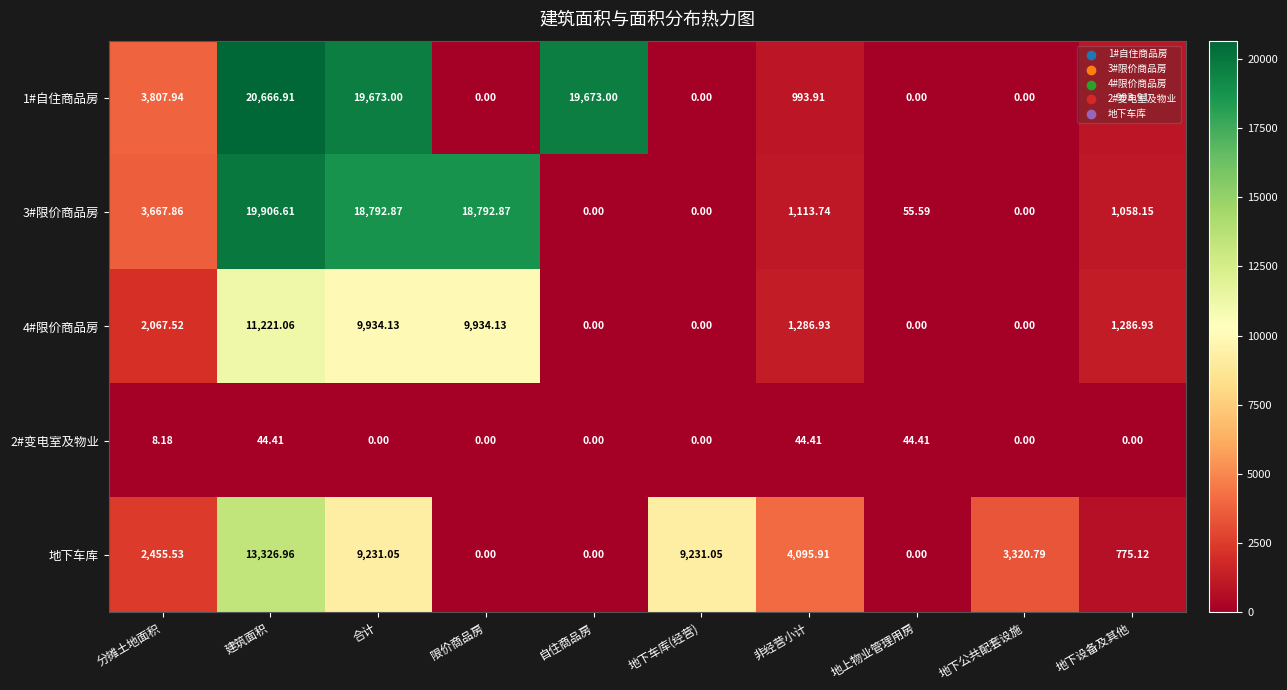

Which category has the highest value in the 地下车库 series?

建筑面积